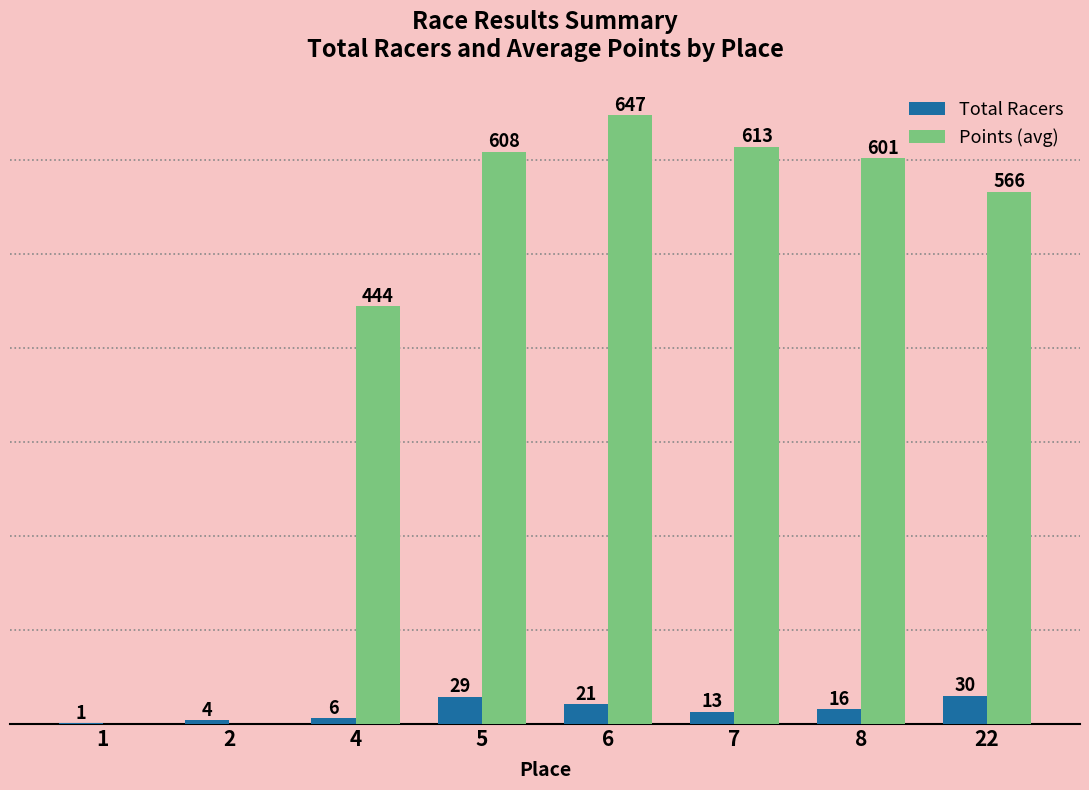

Between 2 and 5, which series saw the biggest shift?

Points (avg)